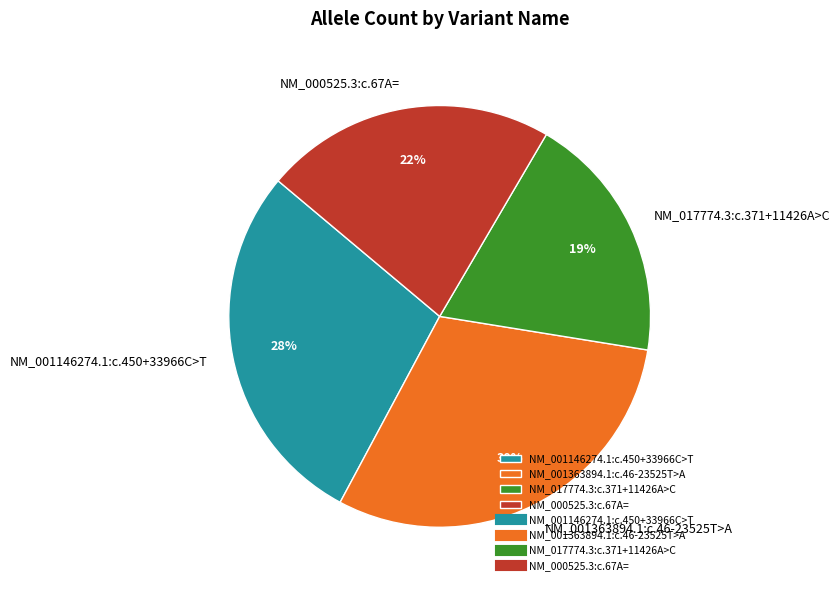

Is it true that NM_017774.3:c.371+11426A>C is 12% of the pie?

False